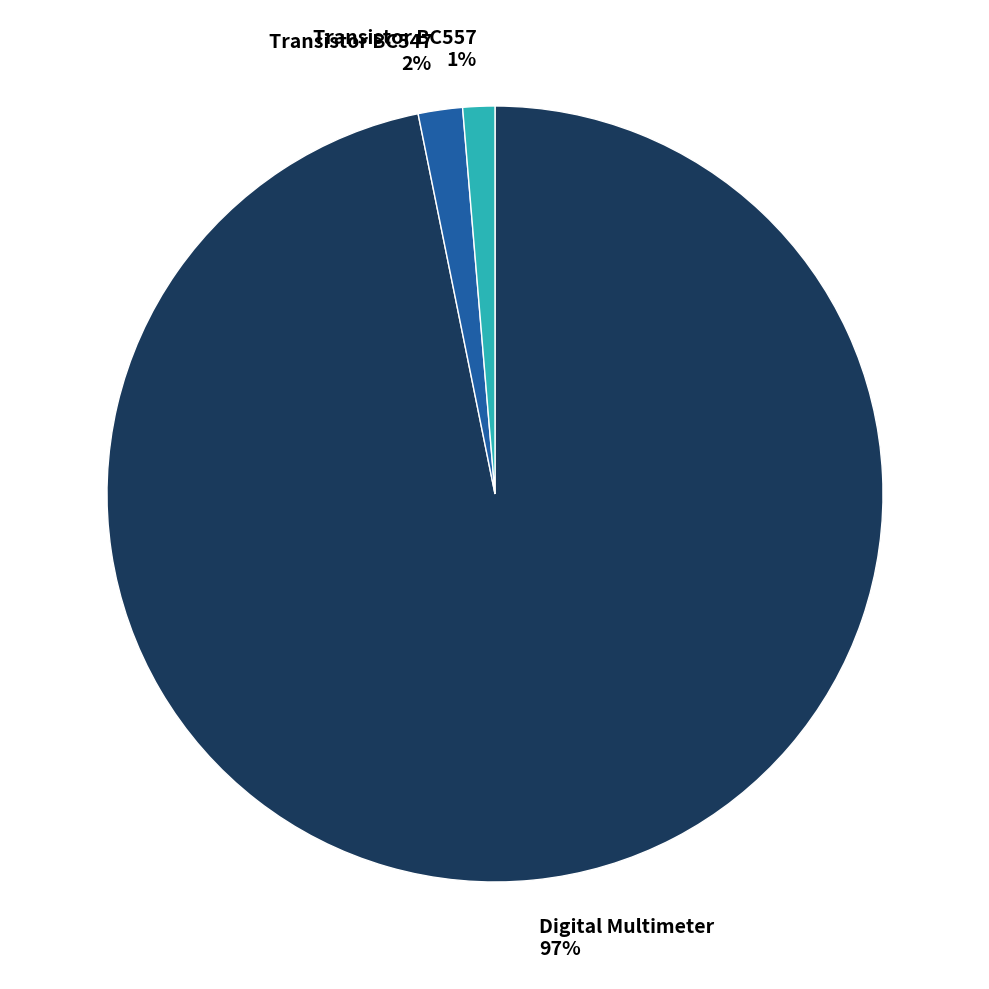

The Transistor BC557 slice represents 9% of the pie. True or false?

False